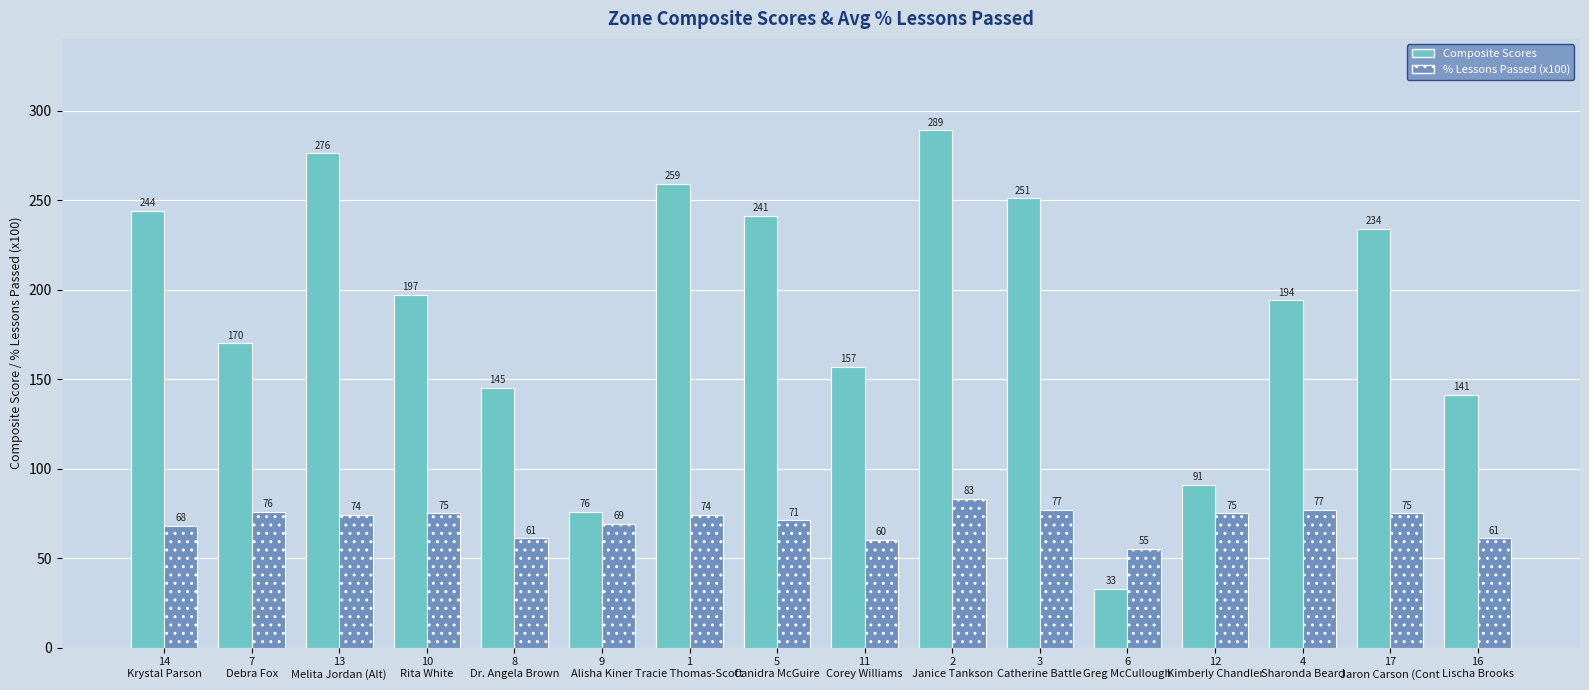

Reading left to right, transcribe all the data shown in this chart.

Composite Scores: 14
Krystal Parson=244	7
Debra Fox=170	13
Melita Jordan (Alt)=276	10
Rita White=197	8
Dr. Angela Brown=145	9
Alisha Kiner=76	1
Tracie Thomas-Scott=259	5
Canidra McGuire=241	11
Corey Williams=157	2
Janice Tankson=289	3
Catherine Battle=251	6
Greg McCullough=33	12
Kimberly Chandler=91	4
Sharonda Beard=194	17
Jaron Carson (Cont=234	16
Lischa Brooks=141
% Lessons Passed (x100): 14
Krystal Parson=68	7
Debra Fox=76	13
Melita Jordan (Alt)=74	10
Rita White=75	8
Dr. Angela Brown=61	9
Alisha Kiner=69	1
Tracie Thomas-Scott=74	5
Canidra McGuire=71	11
Corey Williams=60	2
Janice Tankson=83	3
Catherine Battle=77	6
Greg McCullough=55	12
Kimberly Chandler=75	4
Sharonda Beard=77	17
Jaron Carson (Cont=75	16
Lischa Brooks=61